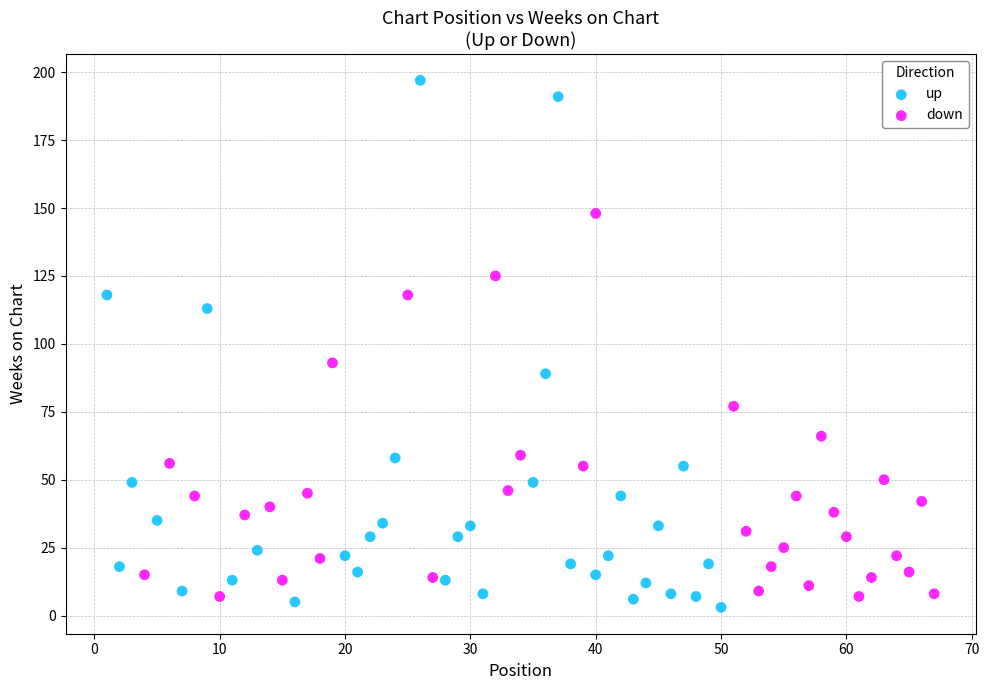

Which series contains the highest Y value?

up